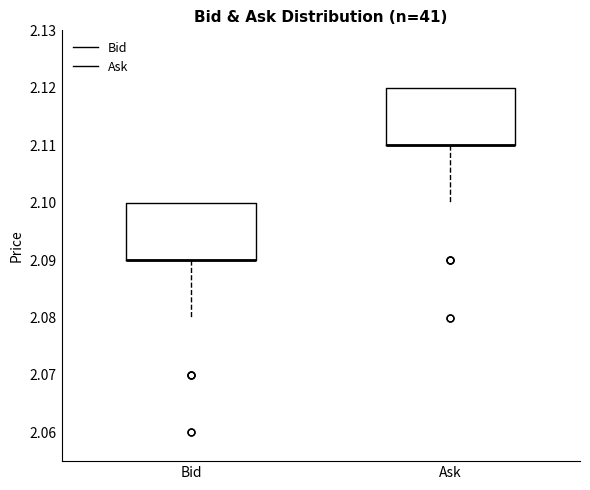

Reading left to right, transcribe this box plot: for each box, give where its median line is, the range the box spans, and where its two whiskers end, as read against the y-axis. The values are not printed on the chart, so give them approximately, as read against the axis.

Bid: median 2.09 (drawn on the box's lower edge), box 2.09 to 2.10, whiskers 2.08 to 2.10
Ask: median 2.11 (drawn on the box's lower edge), box 2.11 to 2.12, whiskers 2.10 to 2.12